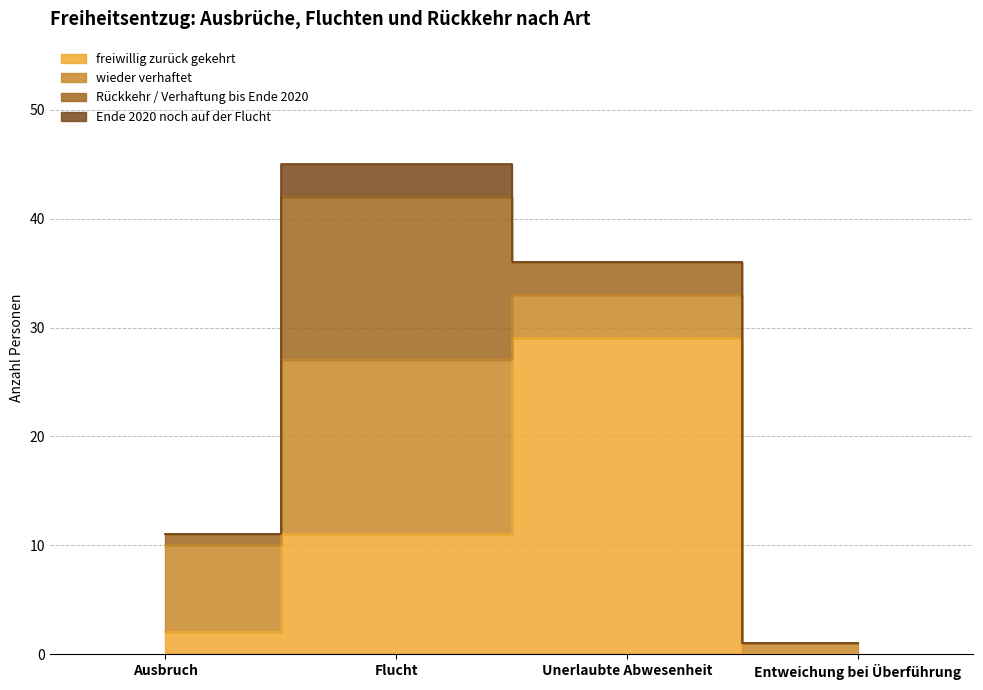

Rank the series by their maximum value, from lowest to highest.

Ende 2020 noch auf der Flucht, Rückkehr / Verhaftung bis Ende 2020, wieder verhaftet, freiwillig zurück gekehrt